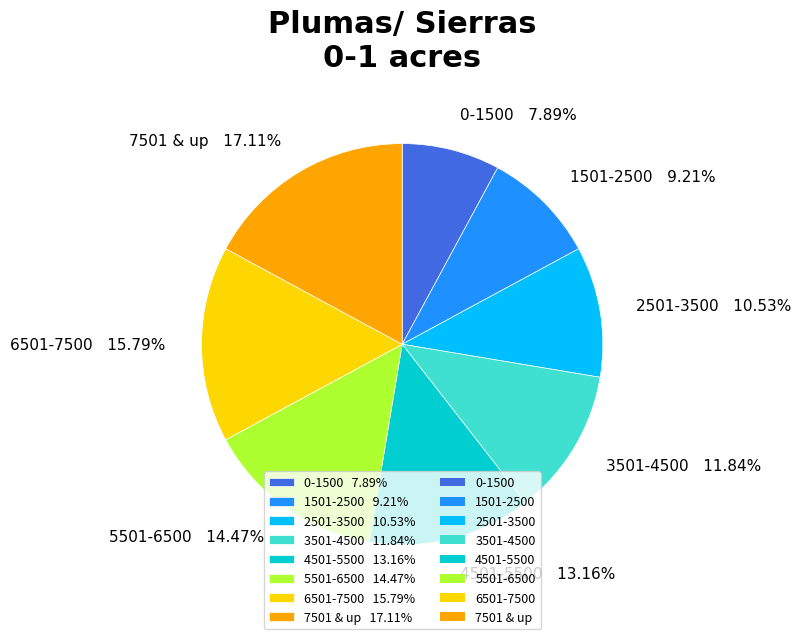

True or false: 2501-3500 accounts for 11% of the total.

True